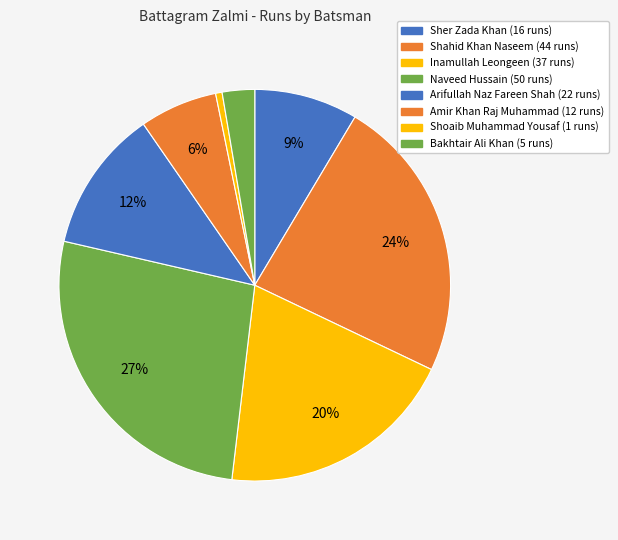

How many segments does this pie chart have?

8